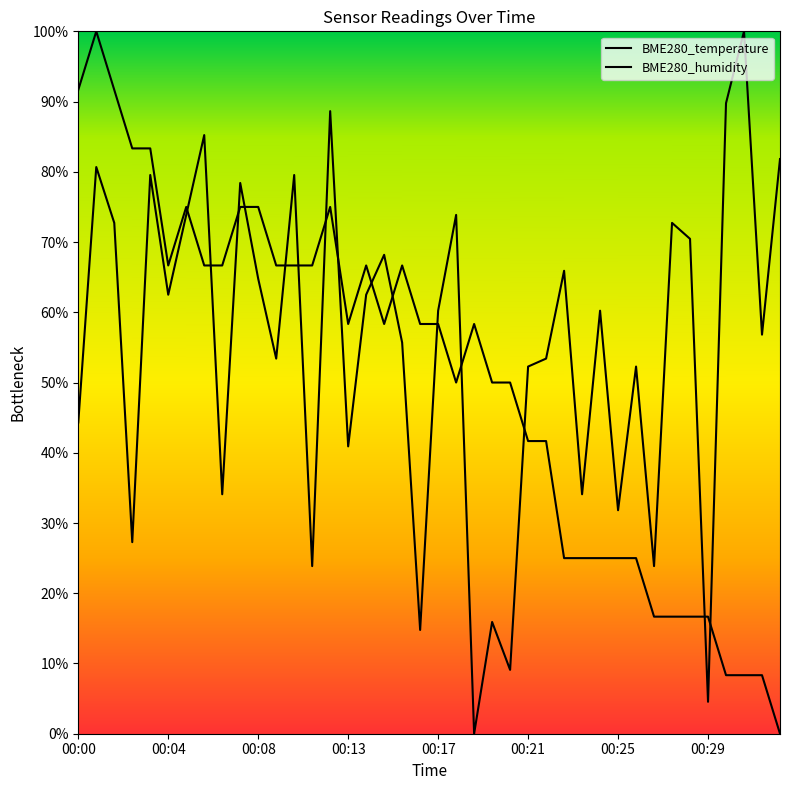

At which label does BME280_humidity first exceed 60?

00:01